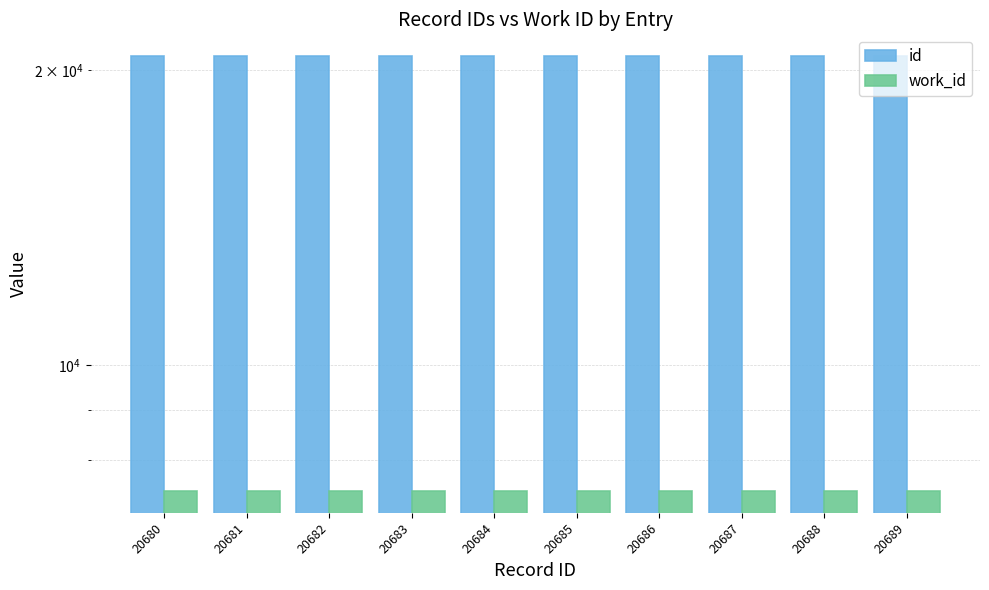

Between 20682 and 20688, which series saw the biggest shift?

id